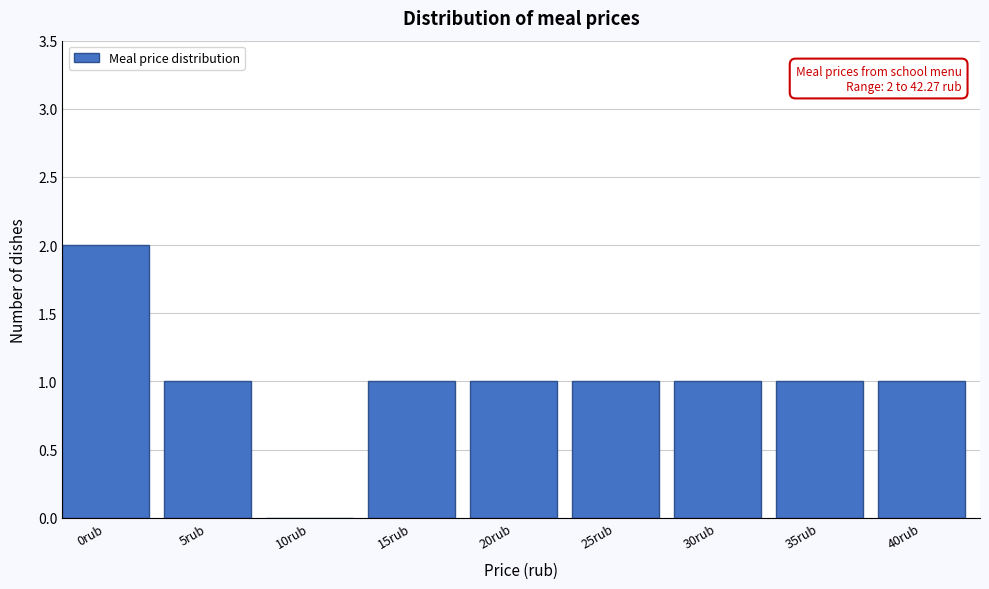

Reading left to right, what are all the values shown in this chart?

0rub=2	5rub=1	10rub=0	15rub=1	20rub=1	25rub=1	30rub=1	35rub=1	40rub=1